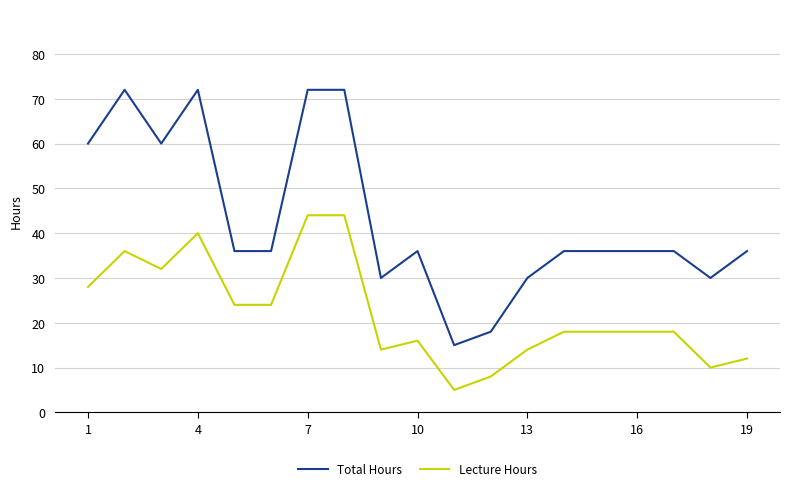

What is the maximum value for Lecture Hours?

44